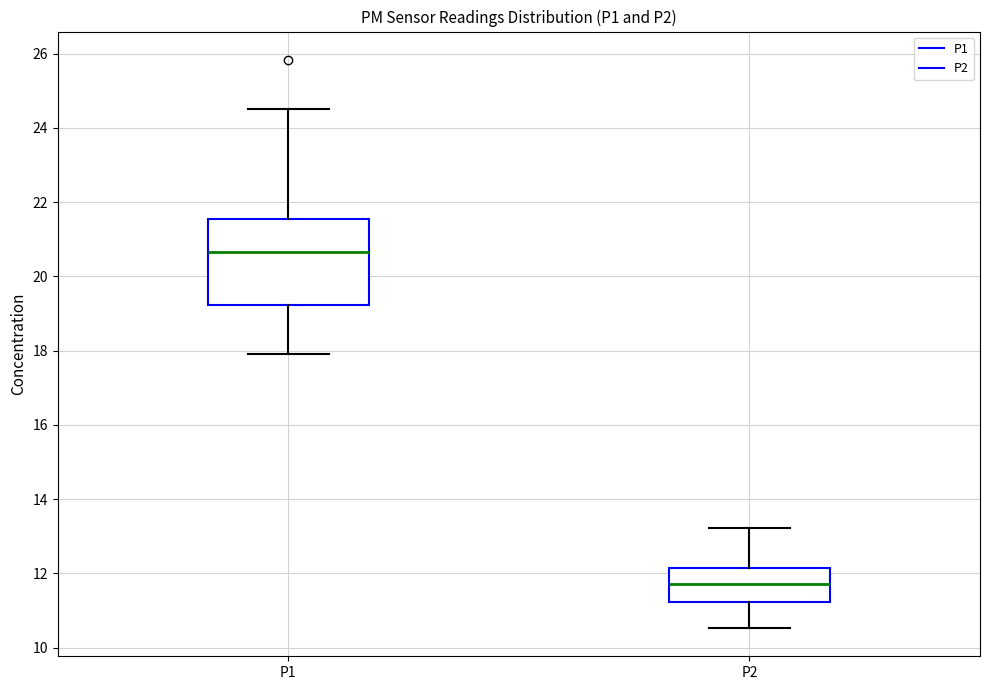

Where does the lower whisker of the box for P1 end on the y-axis? The values are not printed on the chart, so give them approximately, as read against the axis.

18.0